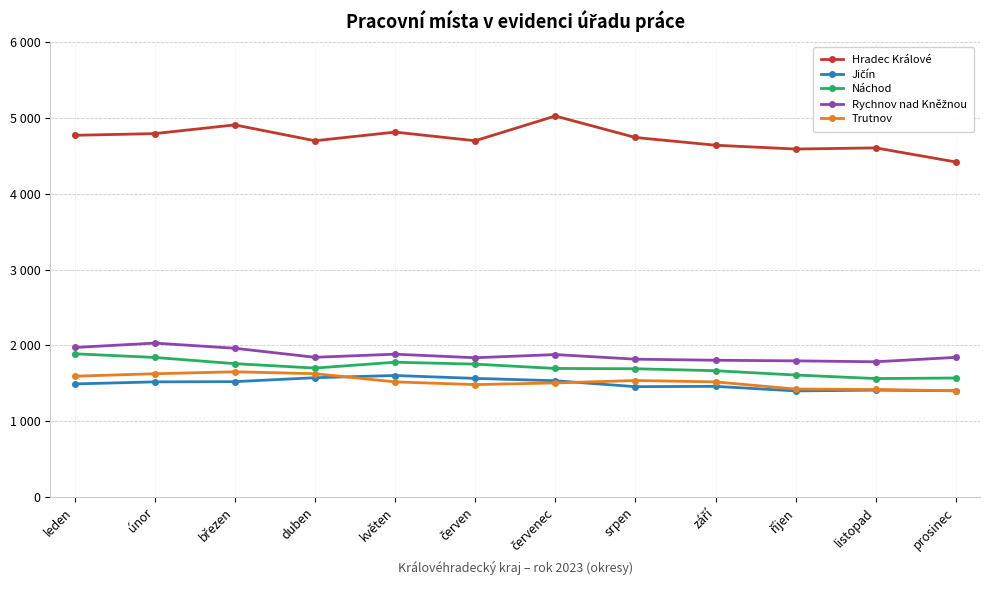

What is the maximum value for Jičín?

1604